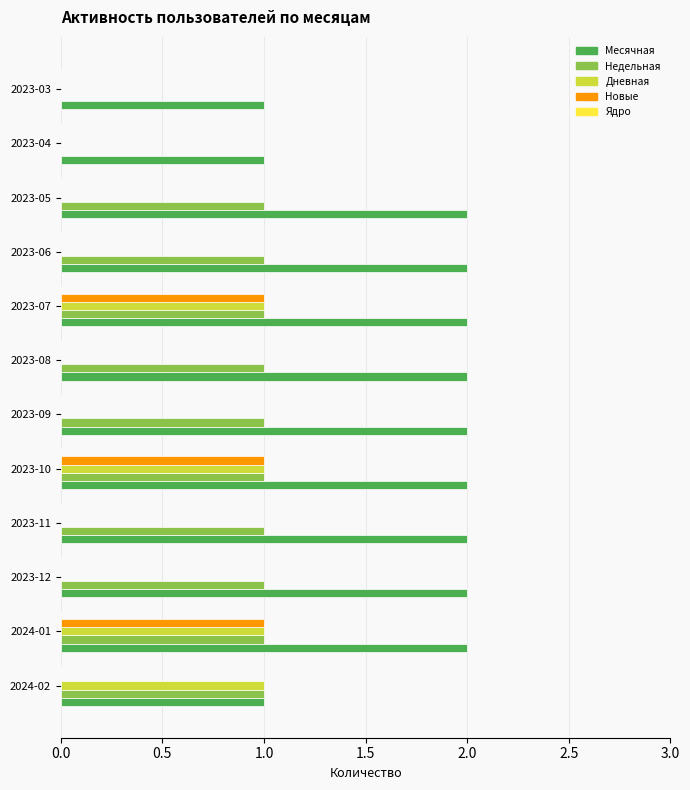

The Недельная series shows 1 at 2023-05. True or false?

True